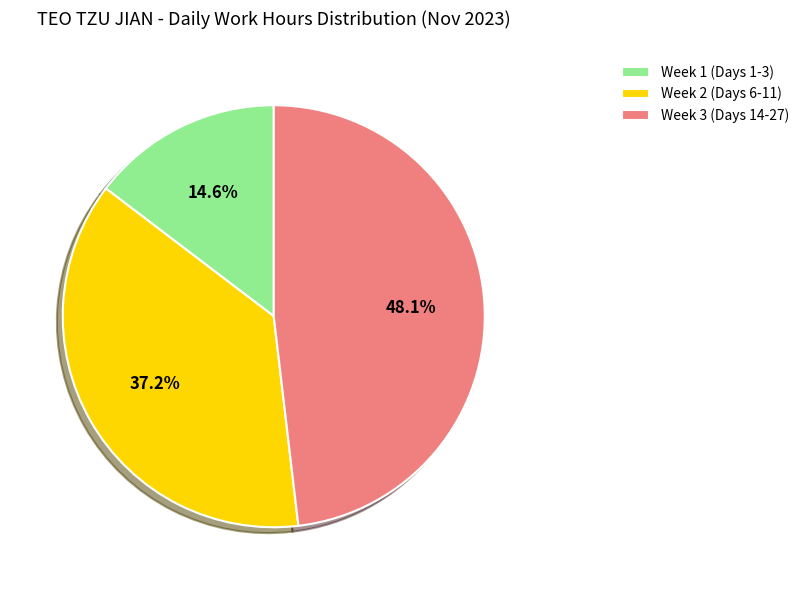

Which slice is the largest?

Week 3 (Days 14-27)